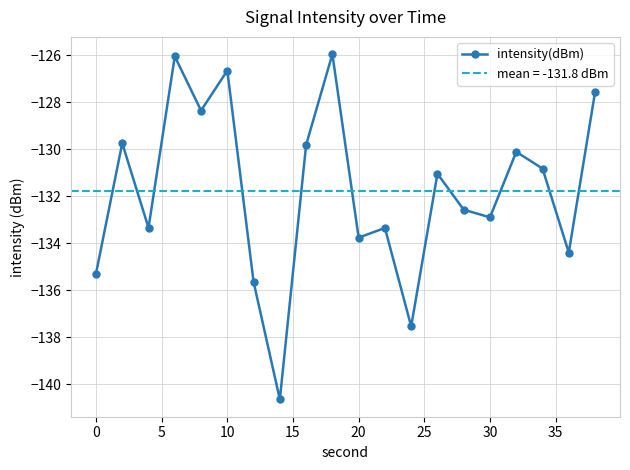

In intensity(dBm), how many points are higher than both neighbors (excluding endpoints)?

7